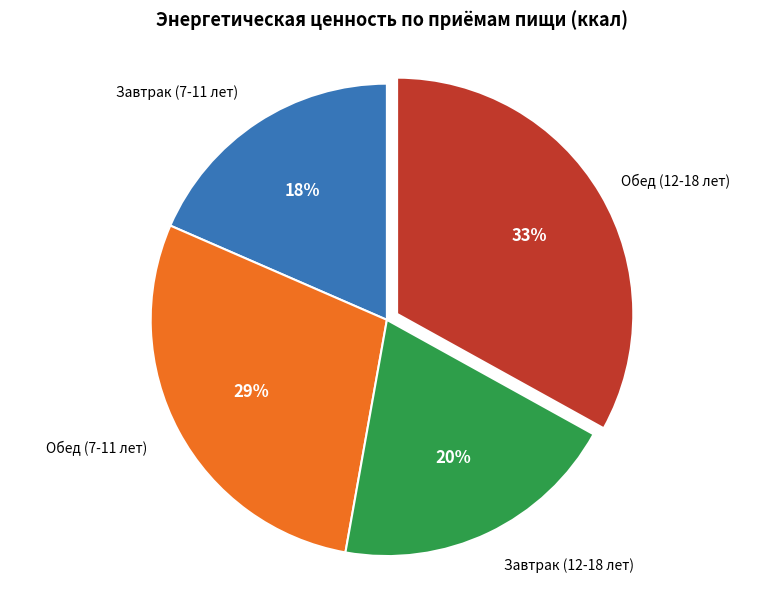

Count the number of slices in the pie.

4